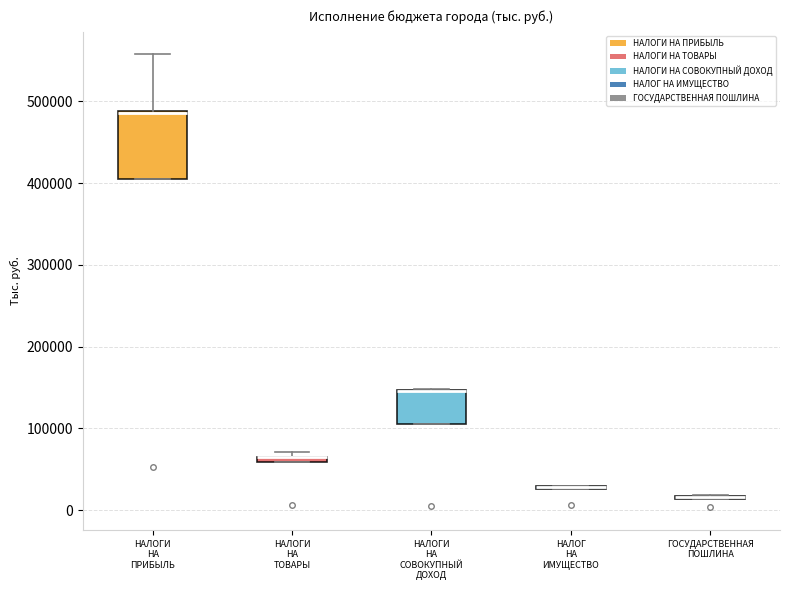

Which box is the tallest, from its lower edge to its upper edge?

НАЛОГИ НА ПРИБЫЛЬ